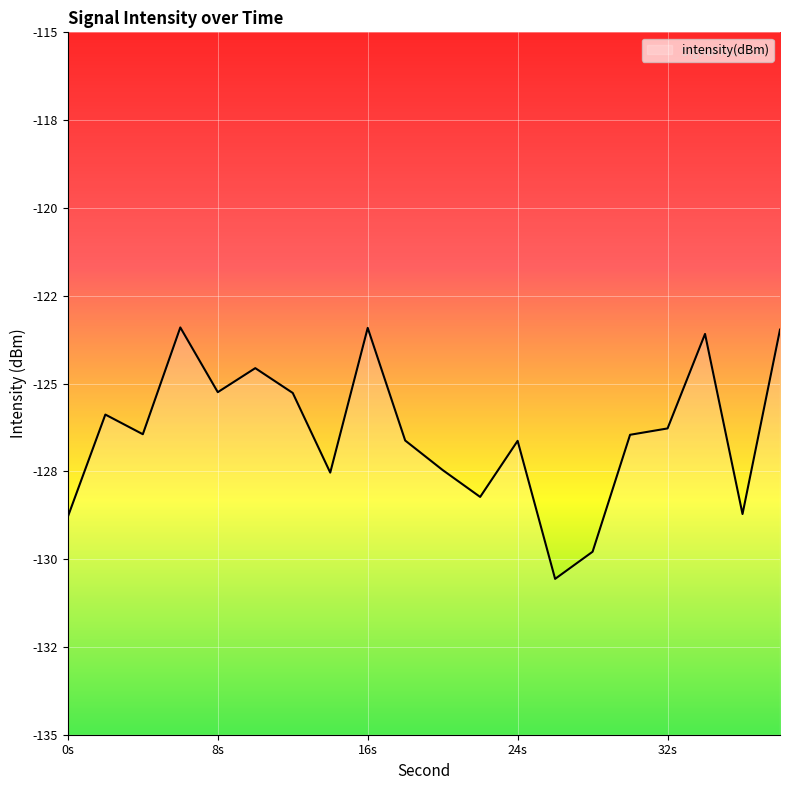

Does the chart display data point markers on the line(s)?

No